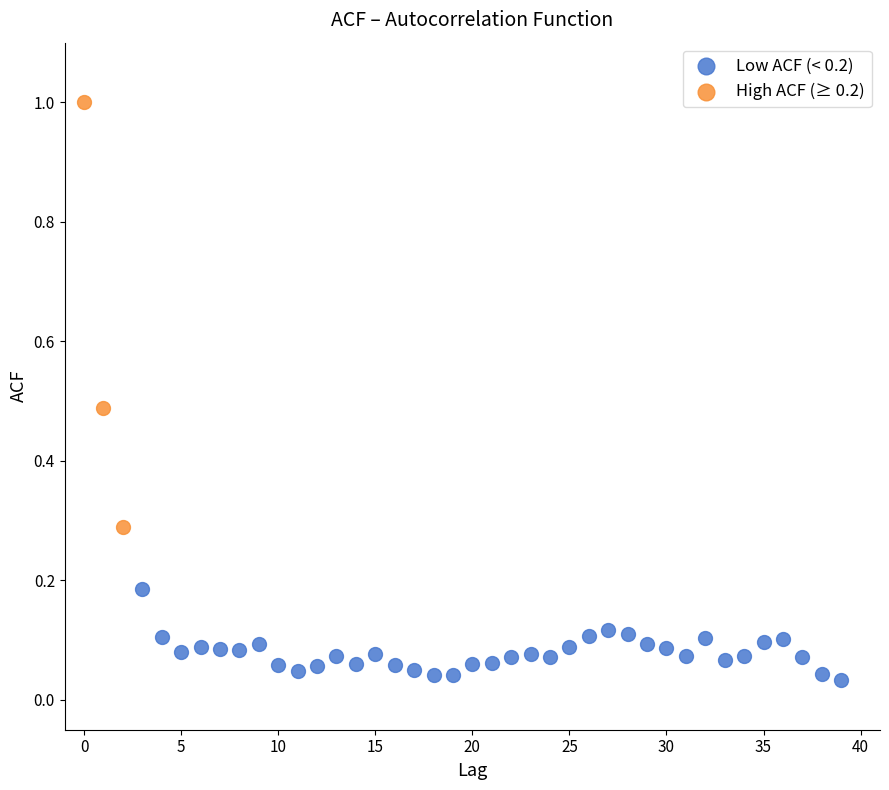

Which series has the largest Y range (max minus min)?

High ACF (≥ 0.2)